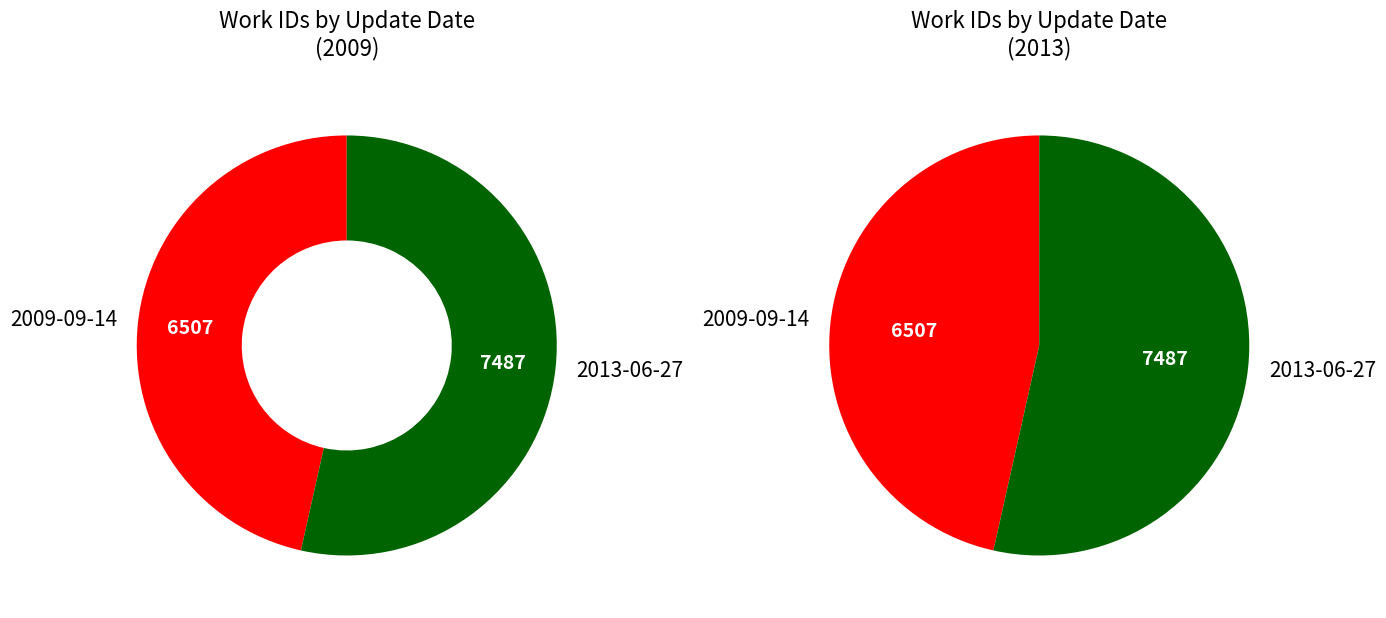

Is 2009-09-14 the majority of the pie?

No